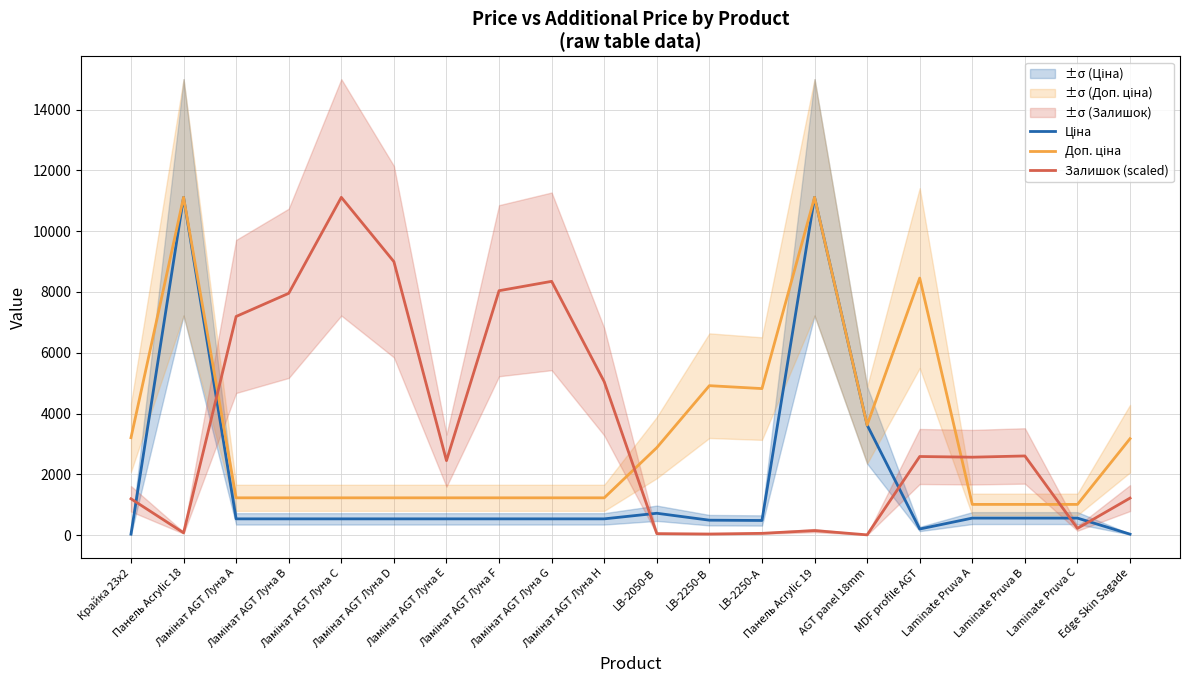

What is the label of the 12th point from the right?

Ламінат AGT Луна G